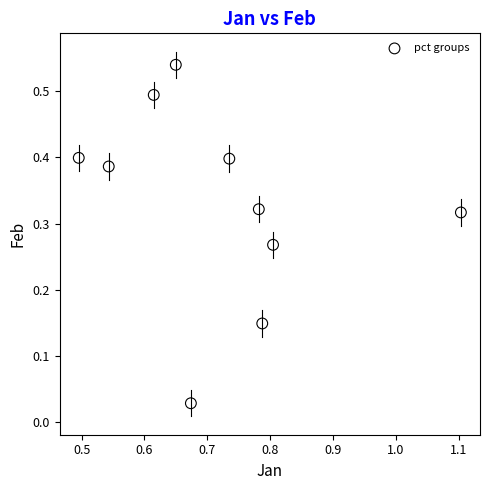

What is the average X value?

0.7